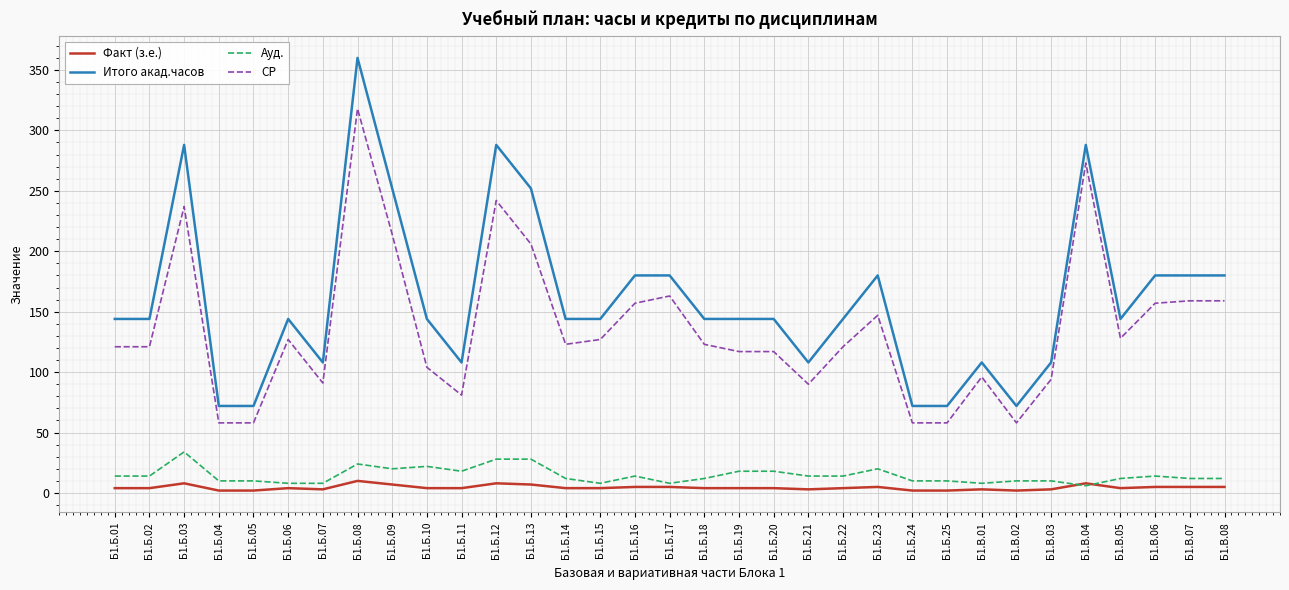

What is the difference between the СР values at Б1.Б.20 and Б1.Б.02?

4